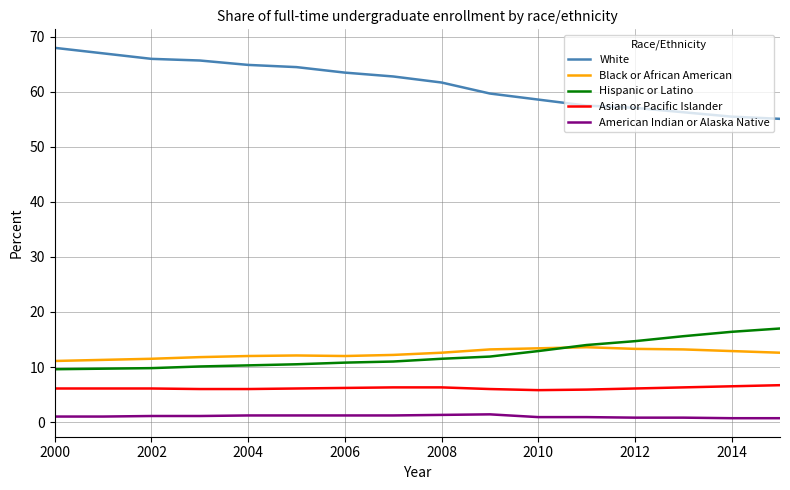

What is the maximum value for Black or African American?

13.6